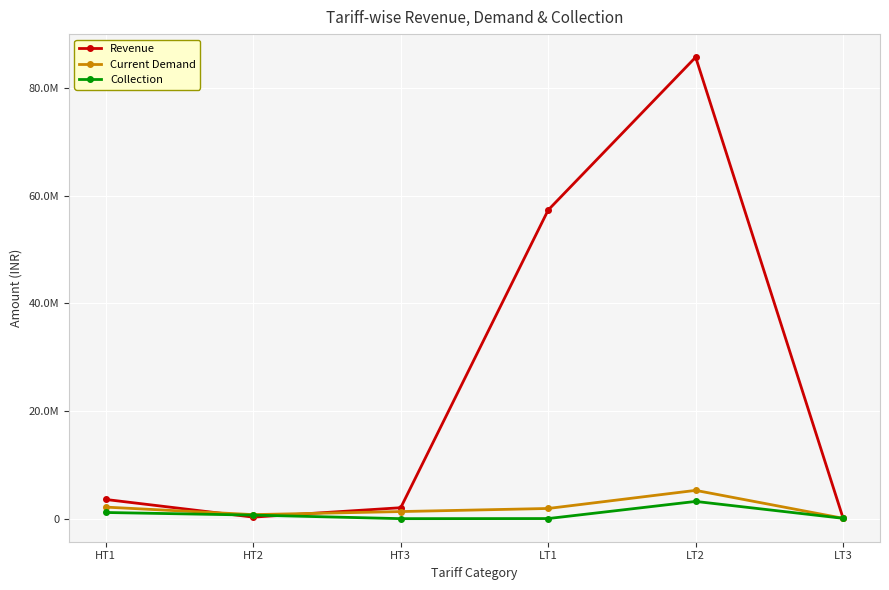

What are all the series names shown in the legend?

Revenue, Current Demand, Collection